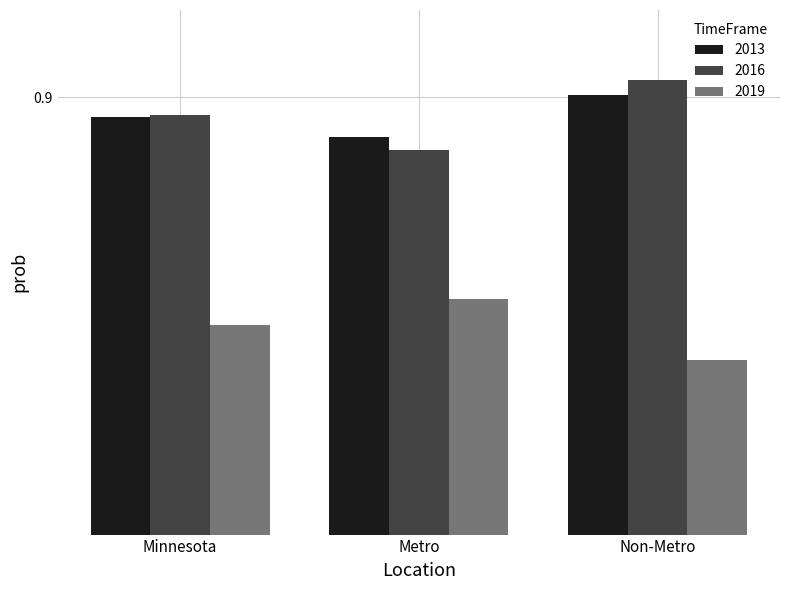

What are all the series names shown in the legend?

2013, 2016, 2019